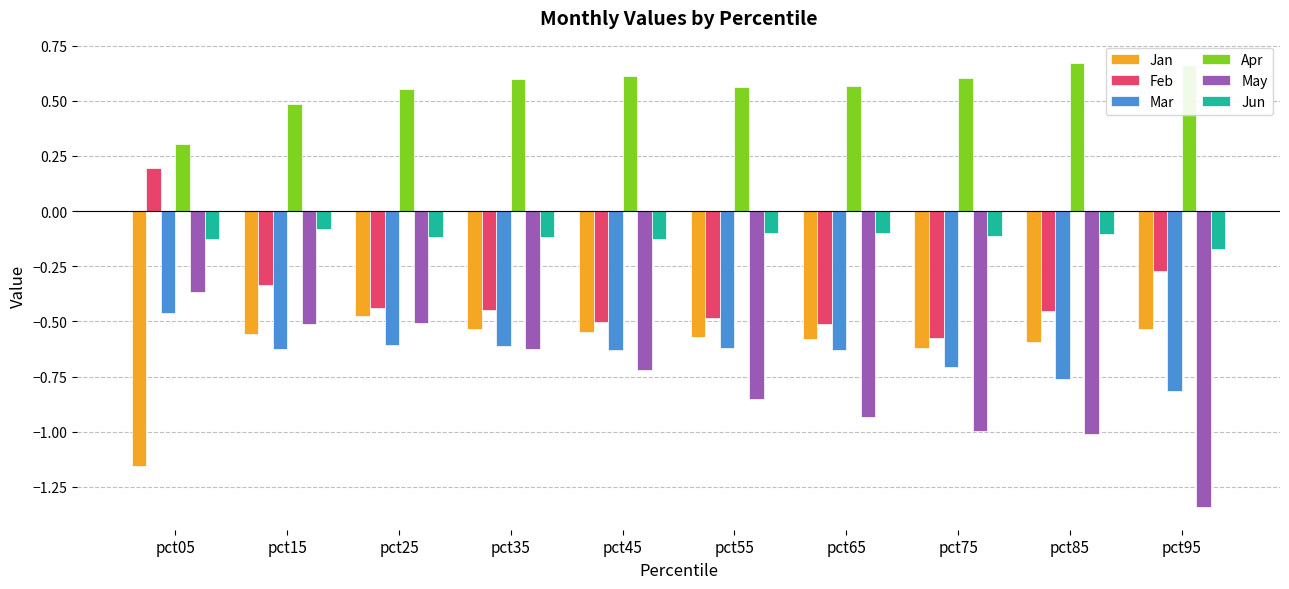

What is the difference between the second highest and second lowest values in the May series?

0.5